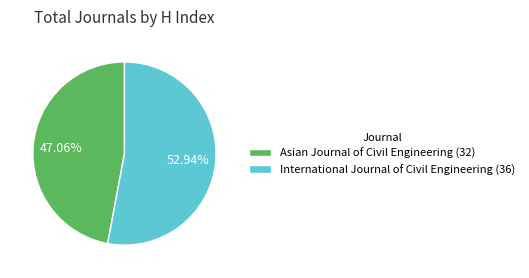

To the nearest percent, what is the combined percentage of Asian Journal of Civil Engineering and International Journal of Civil Engineering?

100%